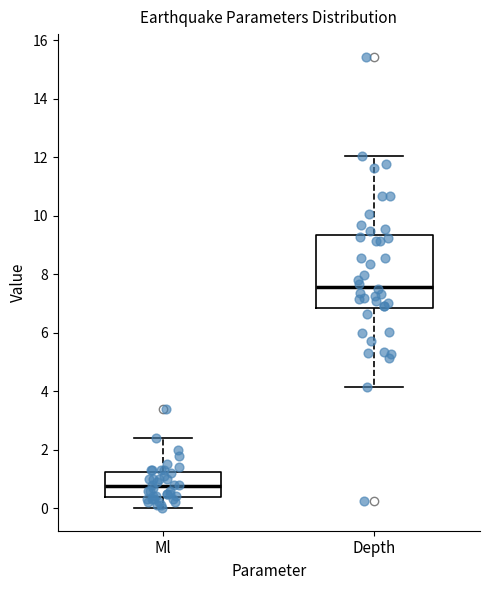

Which box's median line is the highest?

Depth